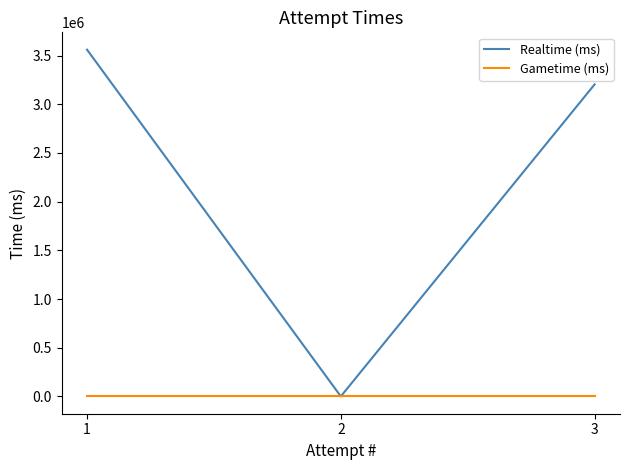

Which series has the largest total across all categories?

Realtime (ms)